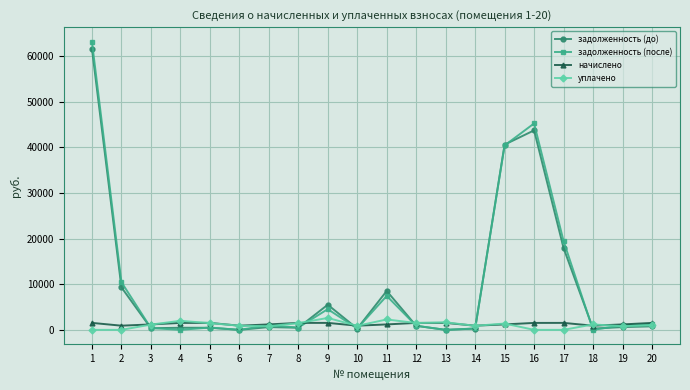

Is the value of уплачено at 9 greater than the value of начислено at 17?

Yes